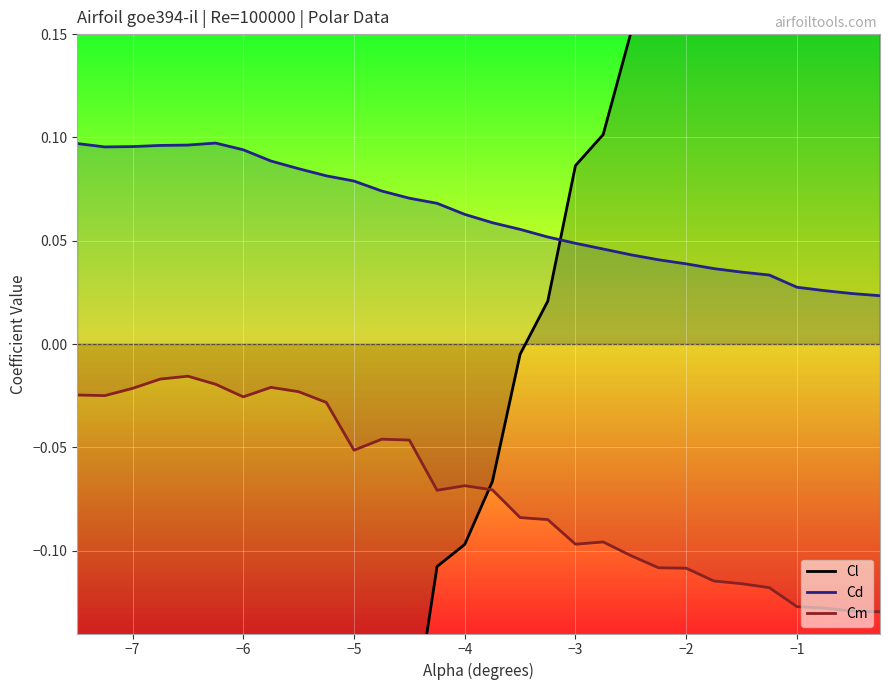

How many lines are shown in the chart?

3